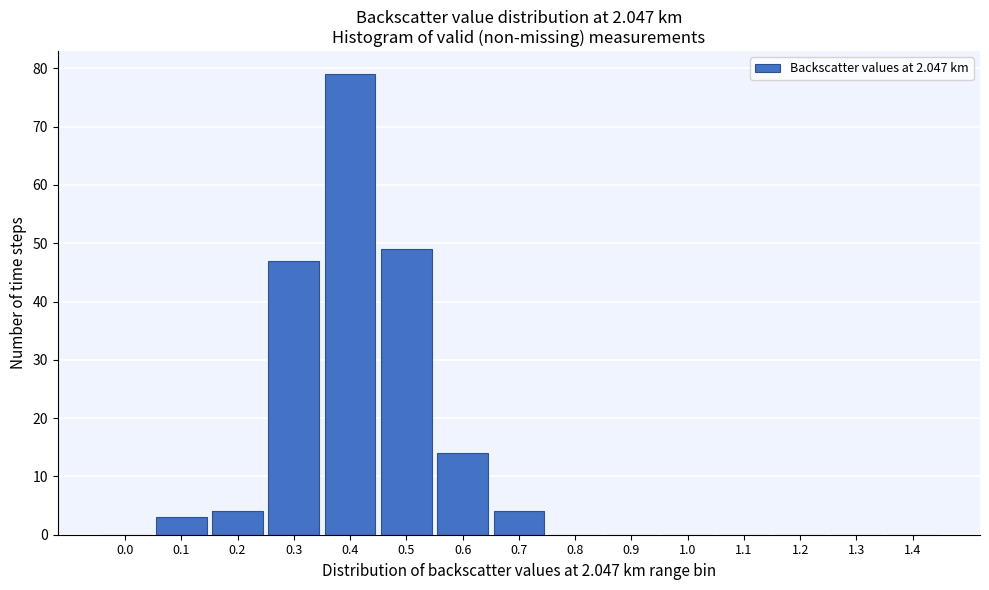

Reading right to left, list all the values displayed in this chart.

1.4=0	1.3=0	1.2=0	1.1=0	1.0=0	0.9=0	0.8=0	0.7=4	0.6=14	0.5=49	0.4=79	0.3=47	0.2=4	0.1=3	0.0=0